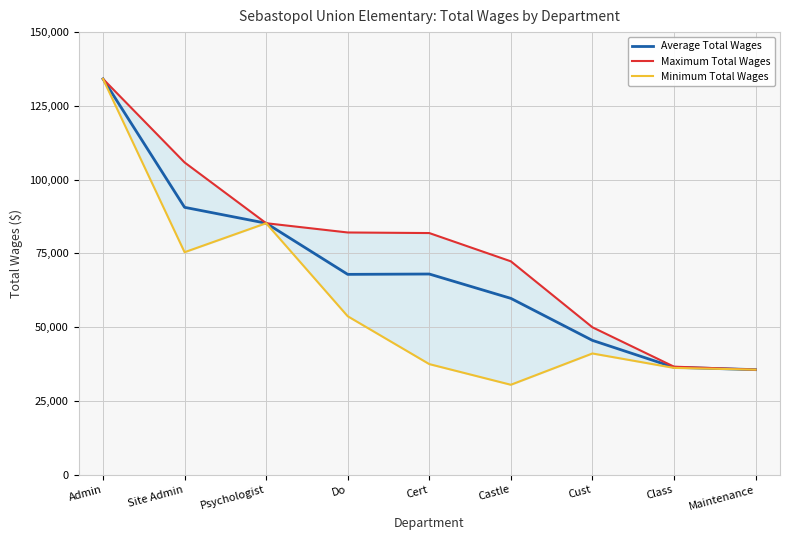

What is the label of the 5th point from the right?

Cert